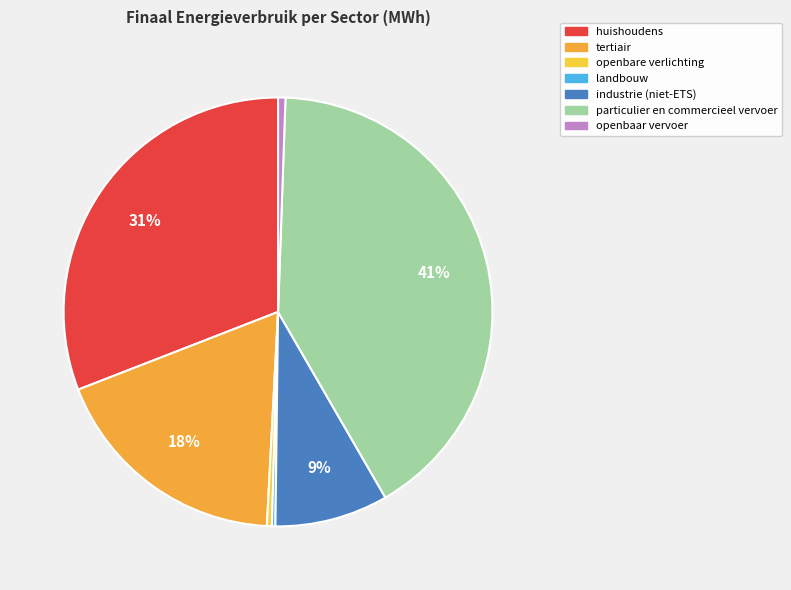

To the nearest percent, what is the average slice percentage?

14%